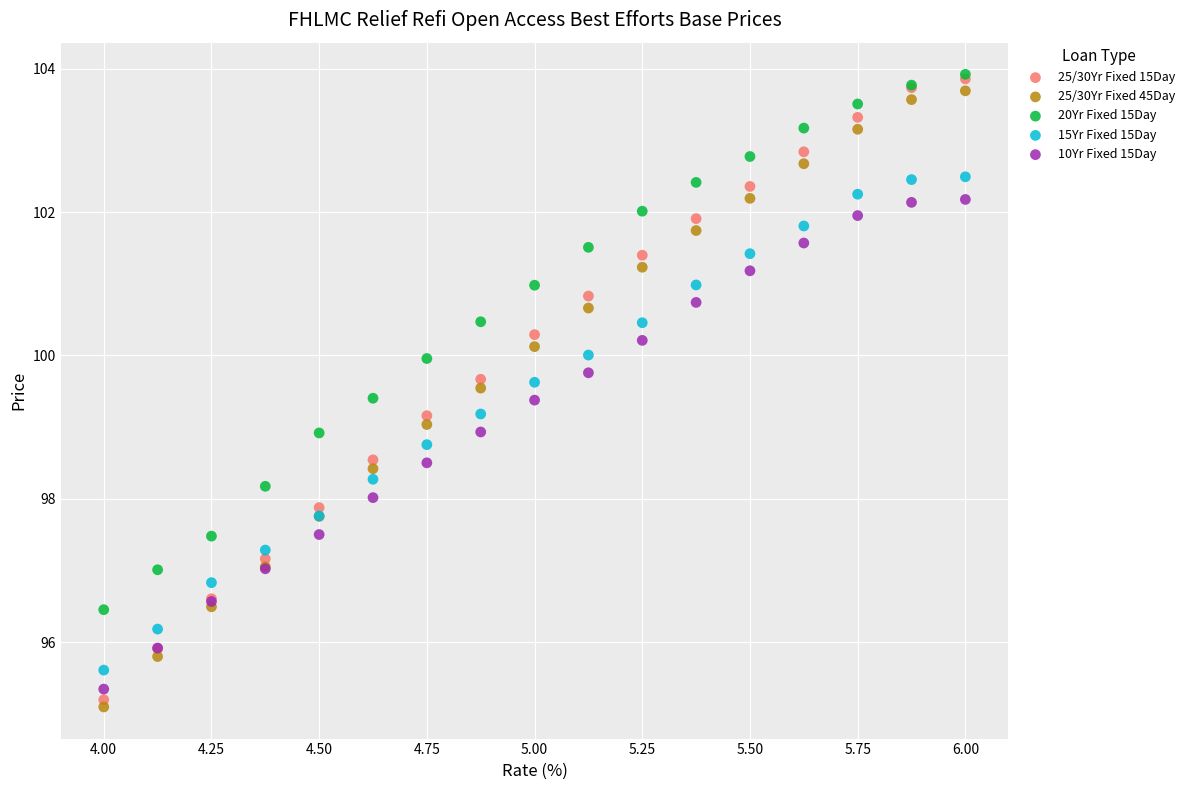

What are all the series names shown in the legend?

25/30Yr Fixed 15Day, 25/30Yr Fixed 45Day, 20Yr Fixed 15Day, 15Yr Fixed 15Day, 10Yr Fixed 15Day